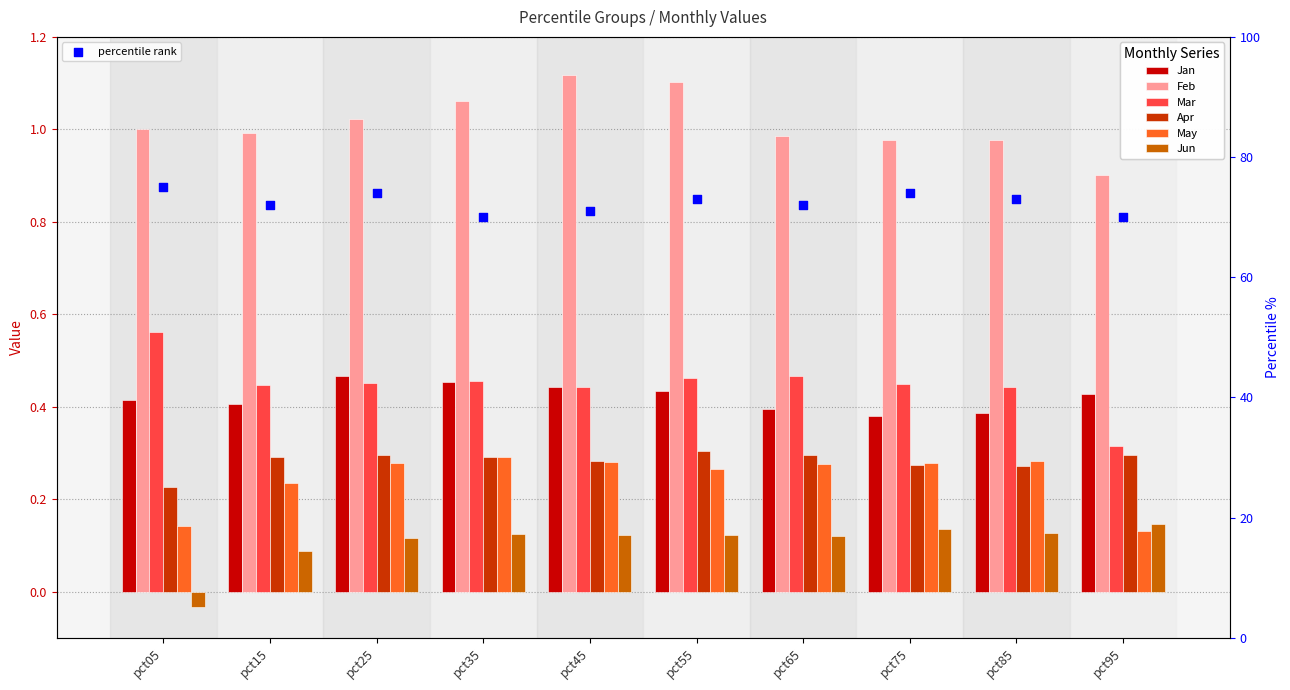

Which series contains the lowest Y value?

Jun